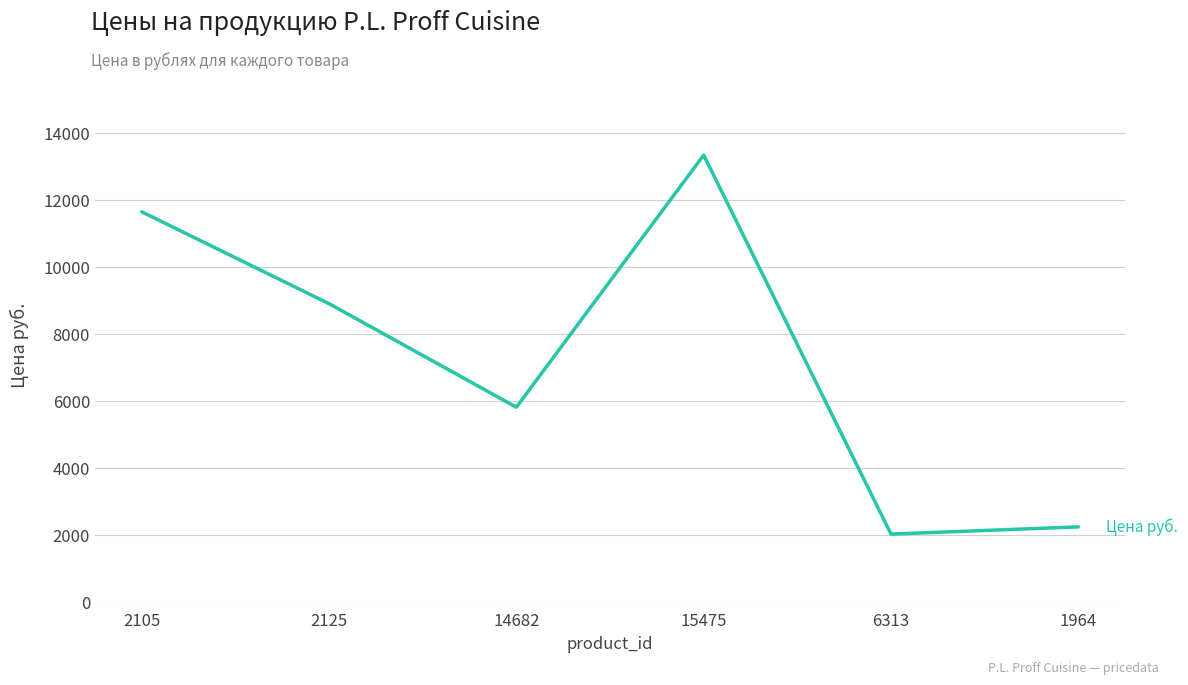

What is the minimum value shown in the chart?

2037